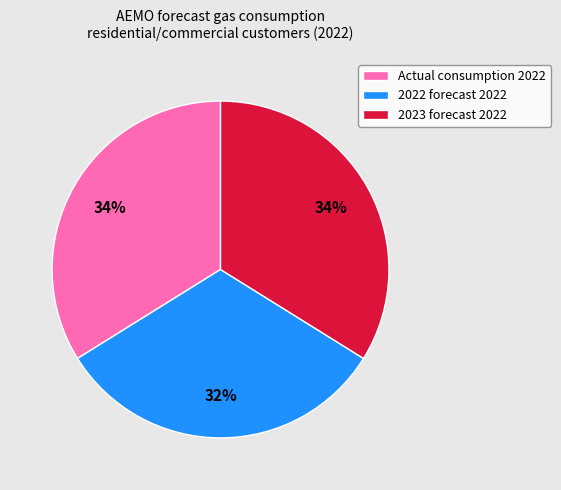

Approximately how many times larger is the value at Actual consumption 2022 compared to 2023 forecast 2022?

1.0